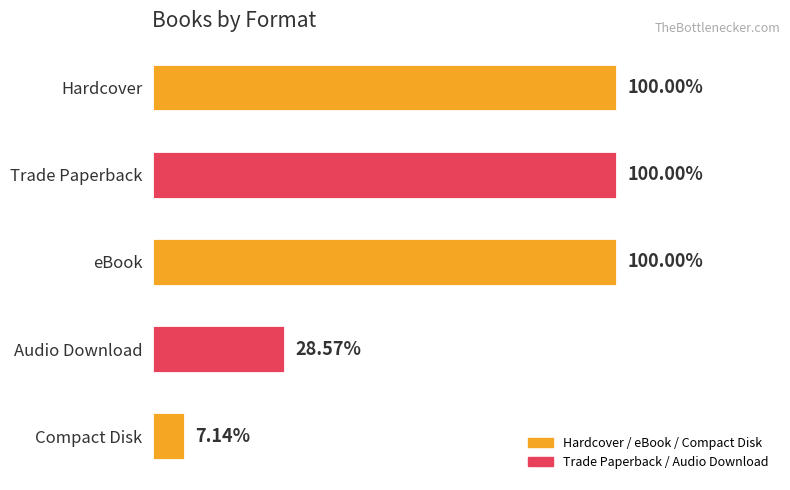

Does the chart contain any negative values?

No